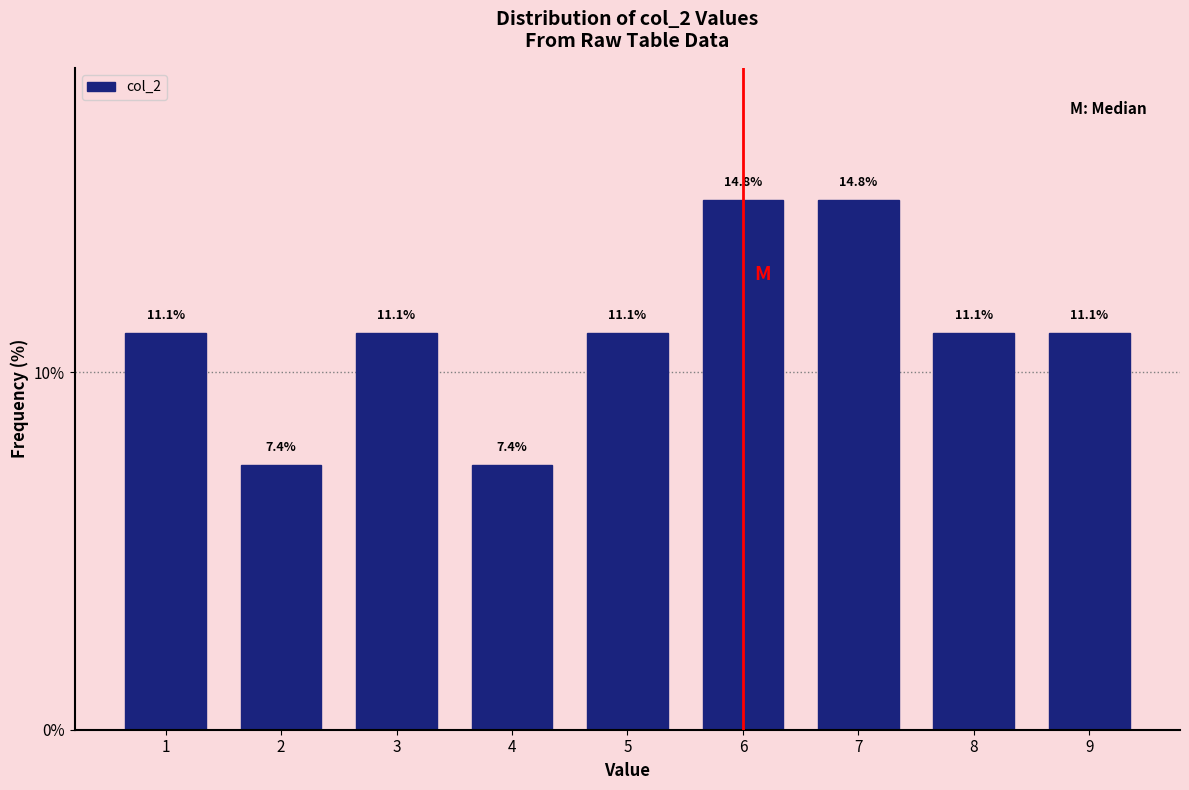

Reading left to right, transcribe this chart: for each bar, give the range it covers on the x-axis and its height.

0.5 to 1.5: 11.1
1.5 to 2.5: 7.4
2.5 to 3.5: 11.1
3.5 to 4.5: 7.4
4.5 to 5.5: 11.1
5.5 to 6.5: 14.8
6.5 to 7.5: 14.8
7.5 to 8.5: 11.1
8.5 to 9.5: 11.1